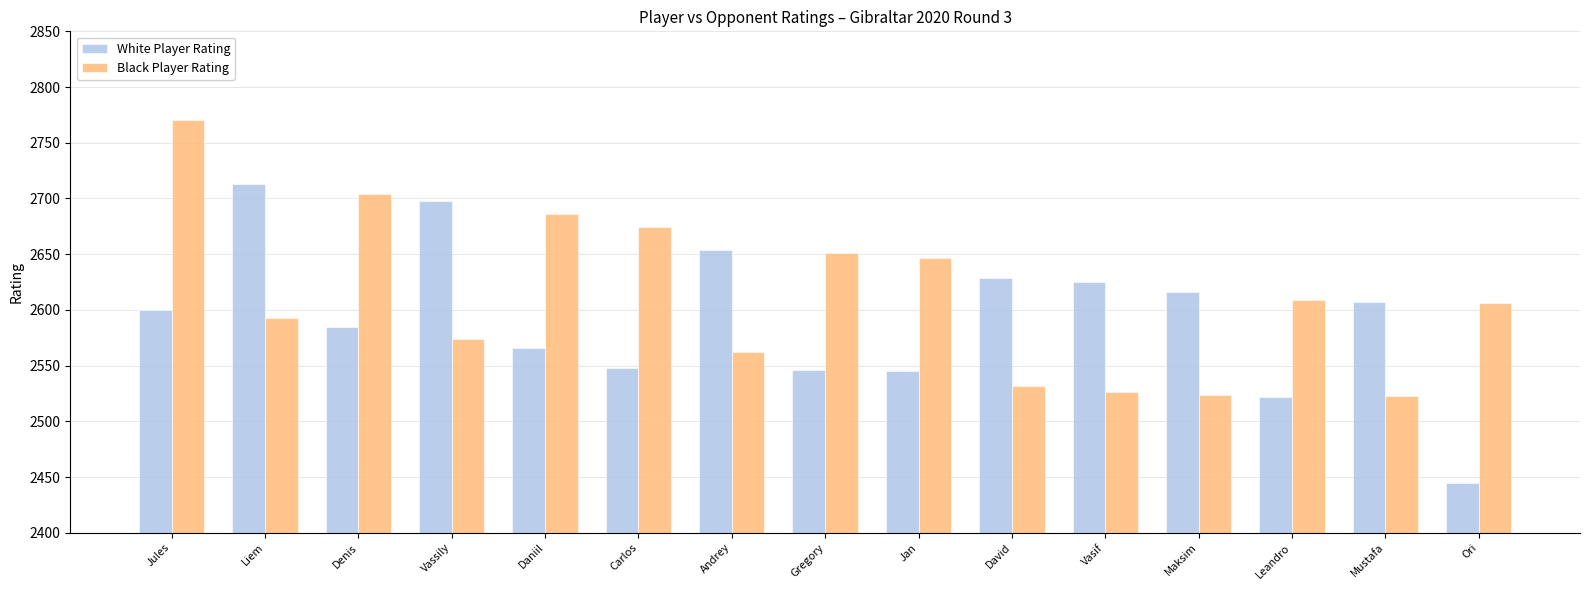

What are all the series names shown in the legend?

White Player Rating, Black Player Rating